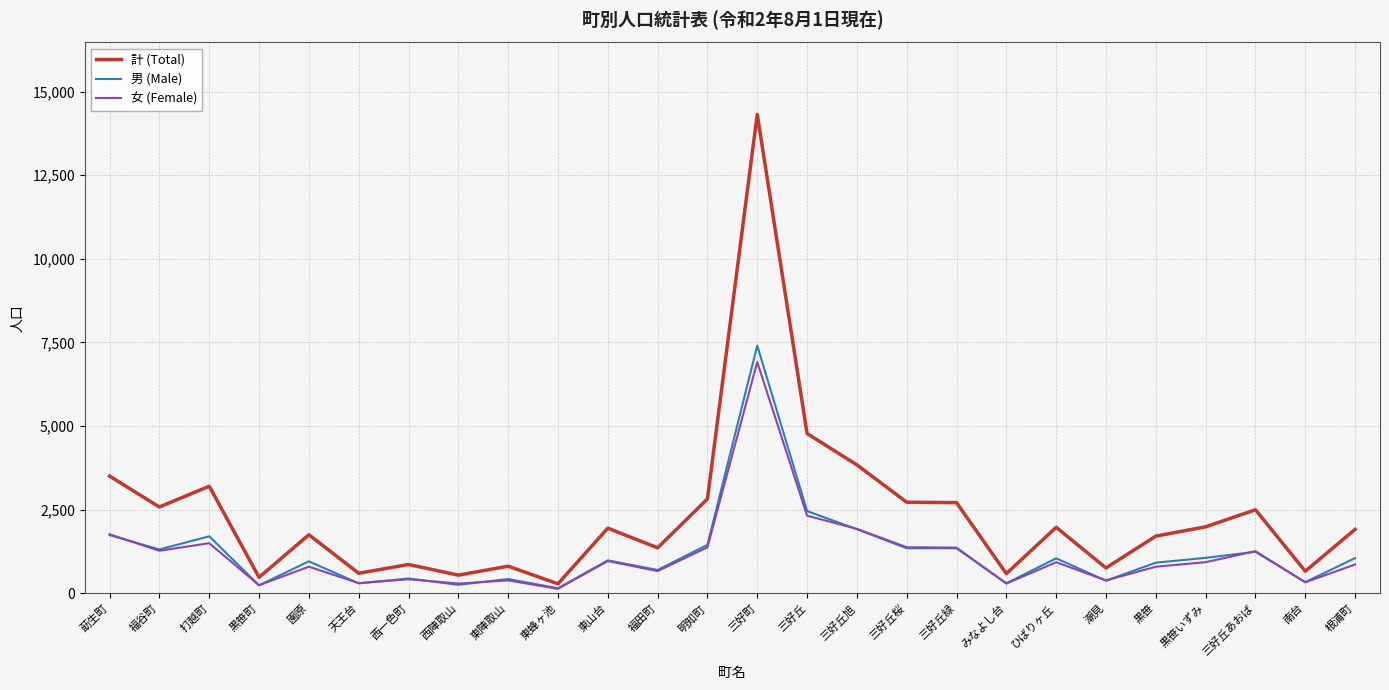

What is the minimum value for 男 (Male)?

150